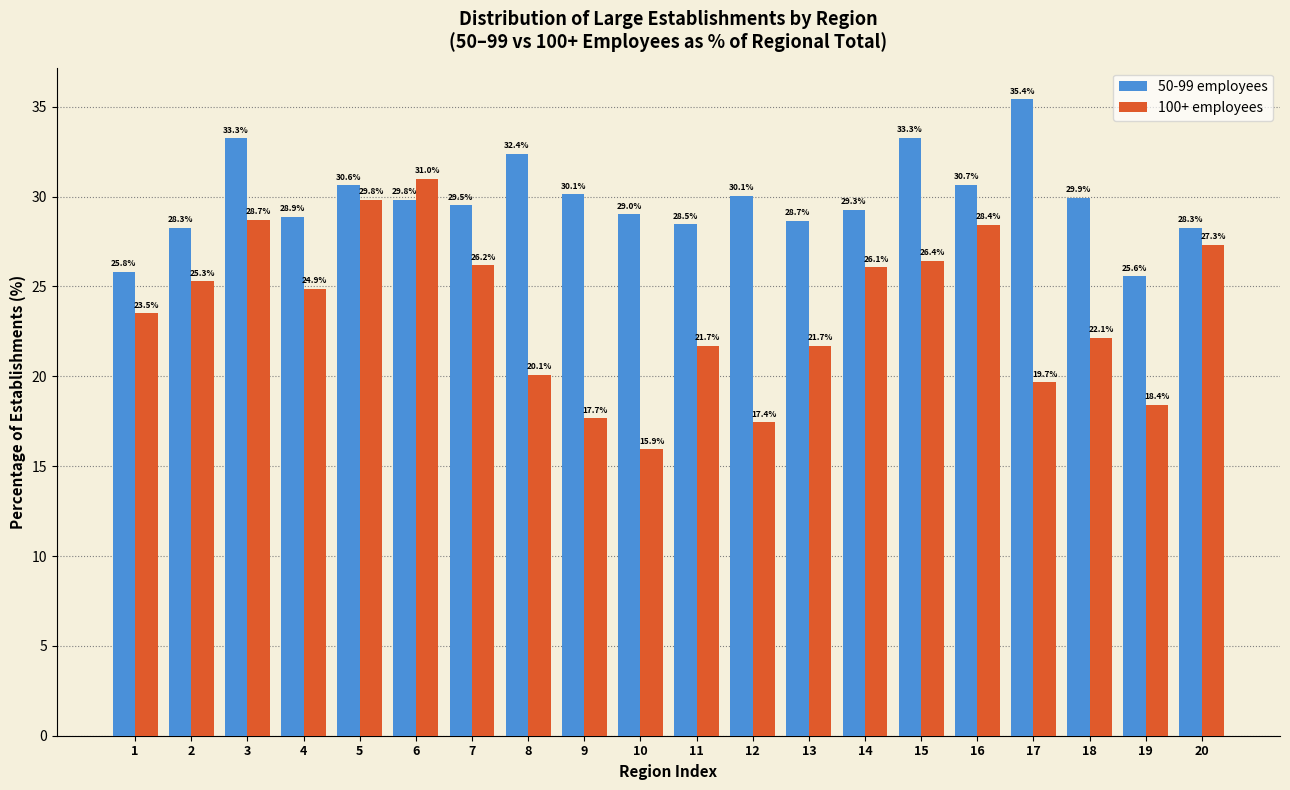

Reading left to right, list all the values displayed in this chart.

50-99 employees: 25.8	28.3	33.3	28.9	30.6	29.8	29.5	32.4	30.1	29.0	28.5	30.1	28.7	29.3	33.3	30.7	35.4	29.9	25.6	28.3
100+ employees: 23.5	25.3	28.7	24.9	29.8	31.0	26.2	20.1	17.7	15.9	21.7	17.4	21.7	26.1	26.4	28.4	19.7	22.1	18.4	27.3